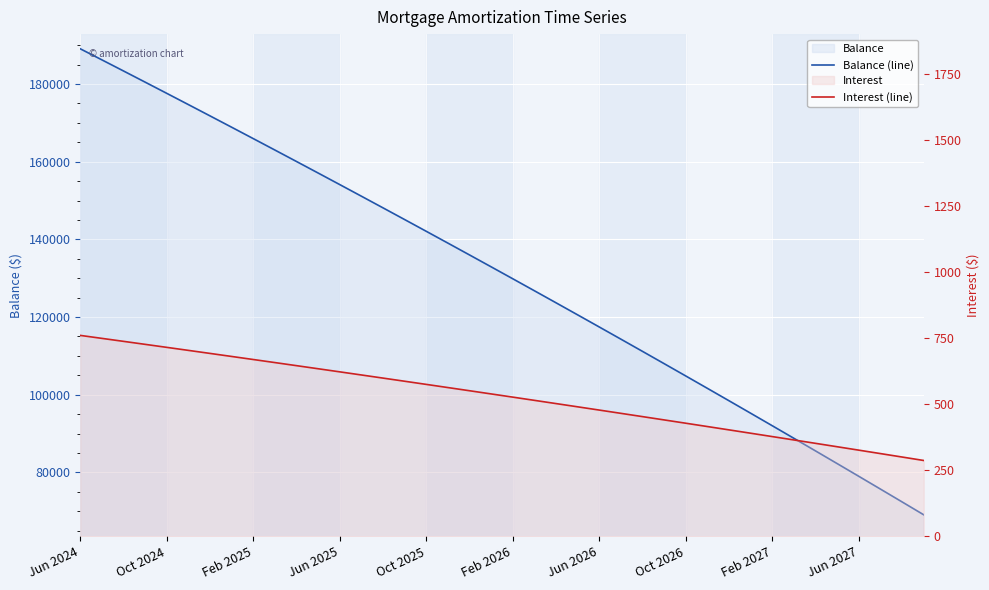

At which label does Interest (line) reach its peak?

Jun 2024